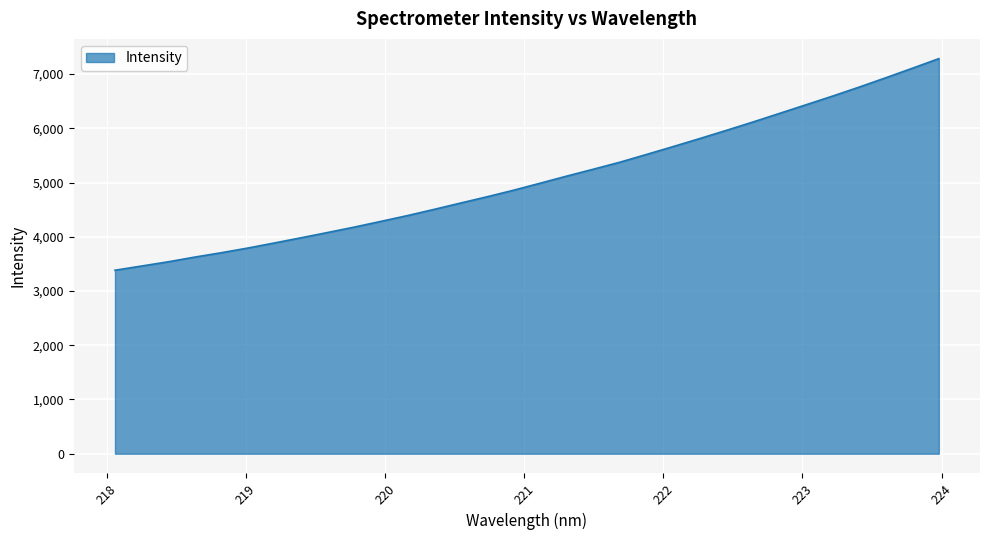

How many values exceed 4989?

16